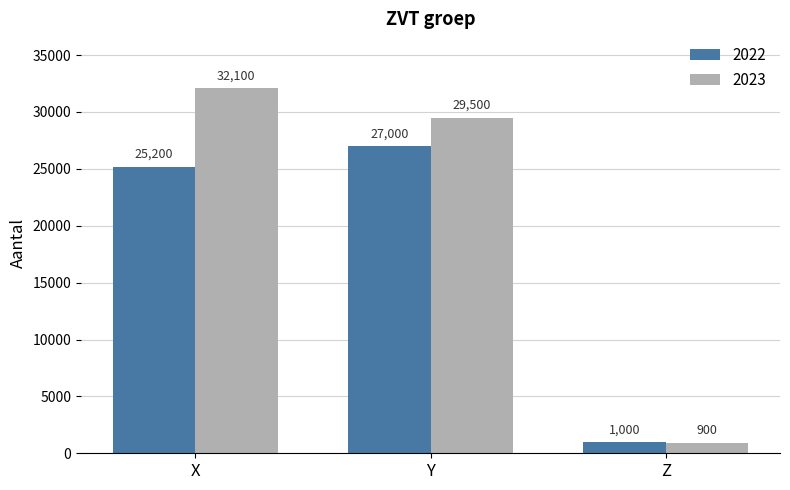

How many series are shown in this chart?

2